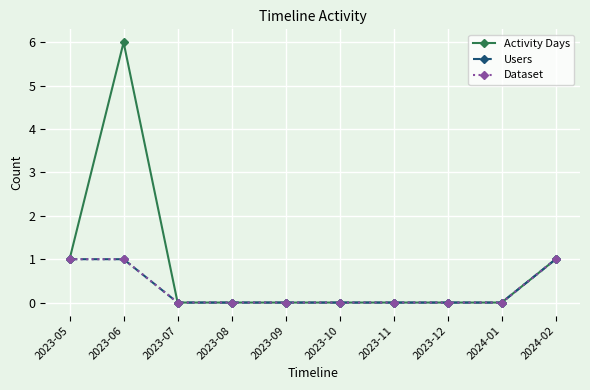

At how many categories does at least one series exceed 5?

1